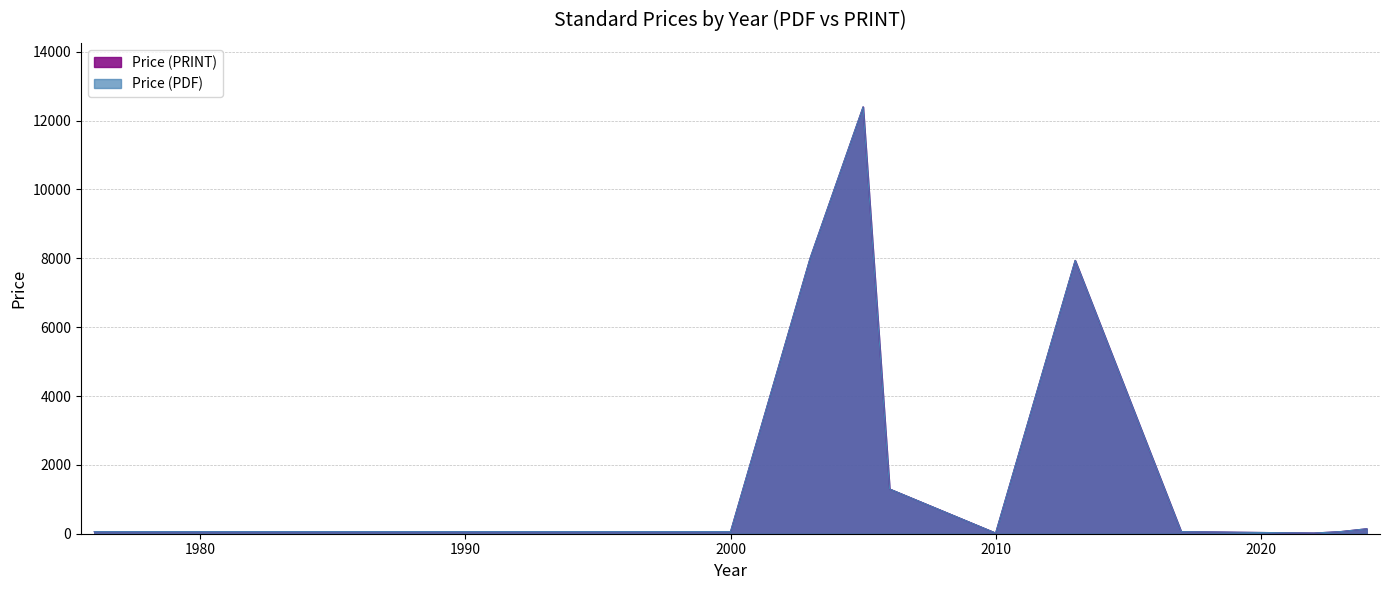

True or false: Price (PRINT) and Price (PDF) cross at least once.

False